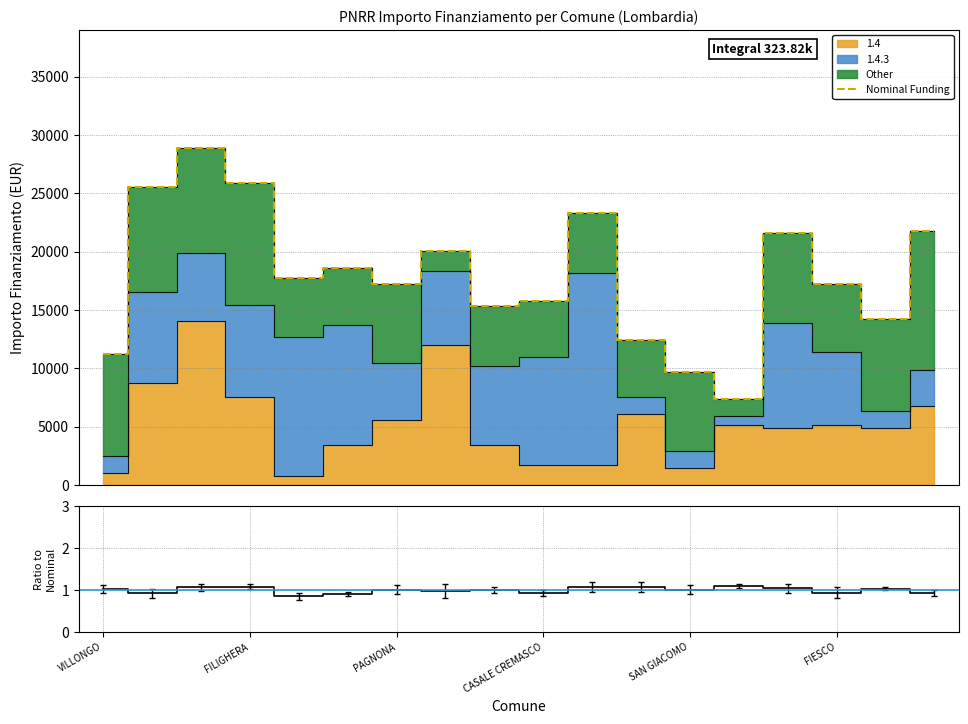

At which label does the data first exceed 17739?

FILIGHERA